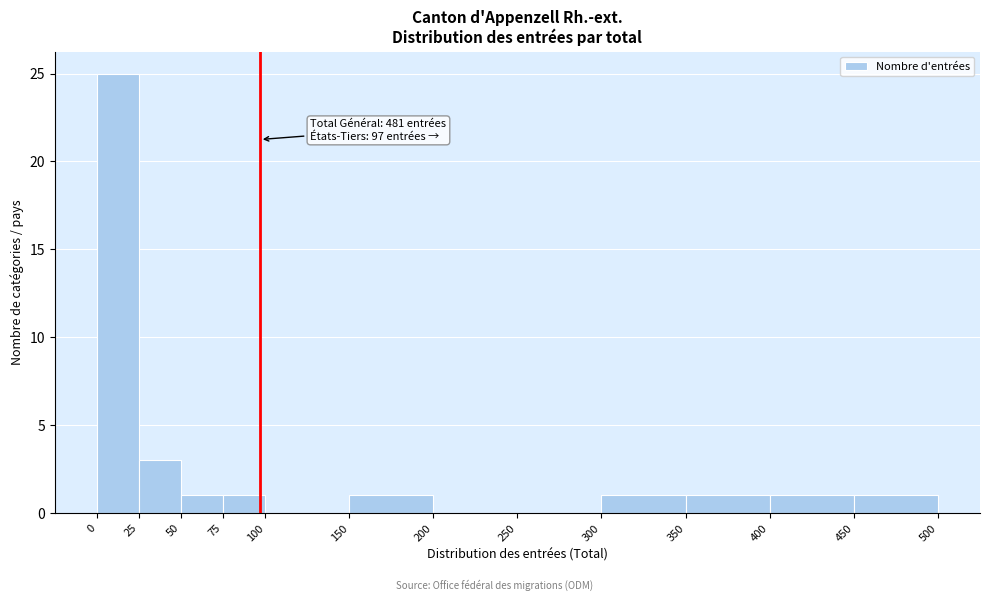

Over which range of the x-axis is the bar tallest?

0 to 25